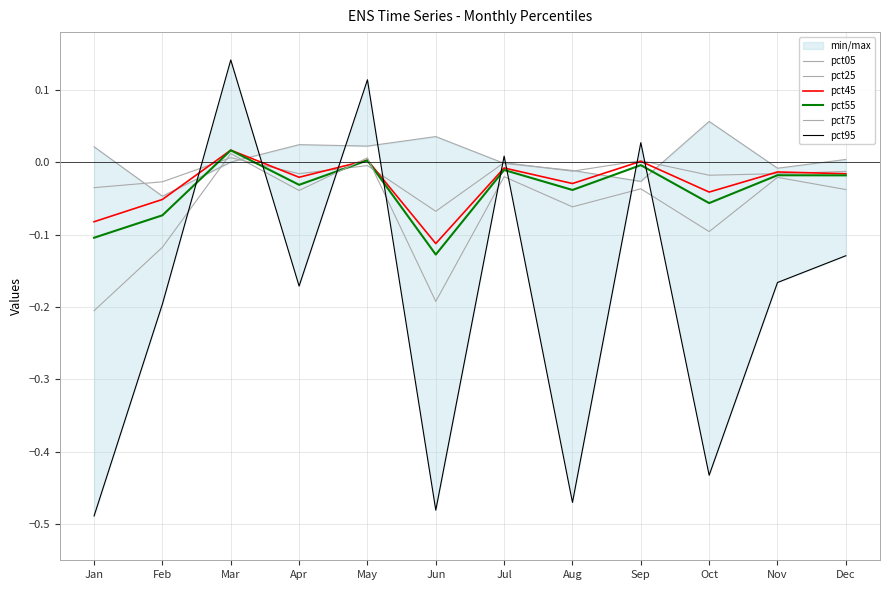

What is the total value across all series at Dec?

-0.2